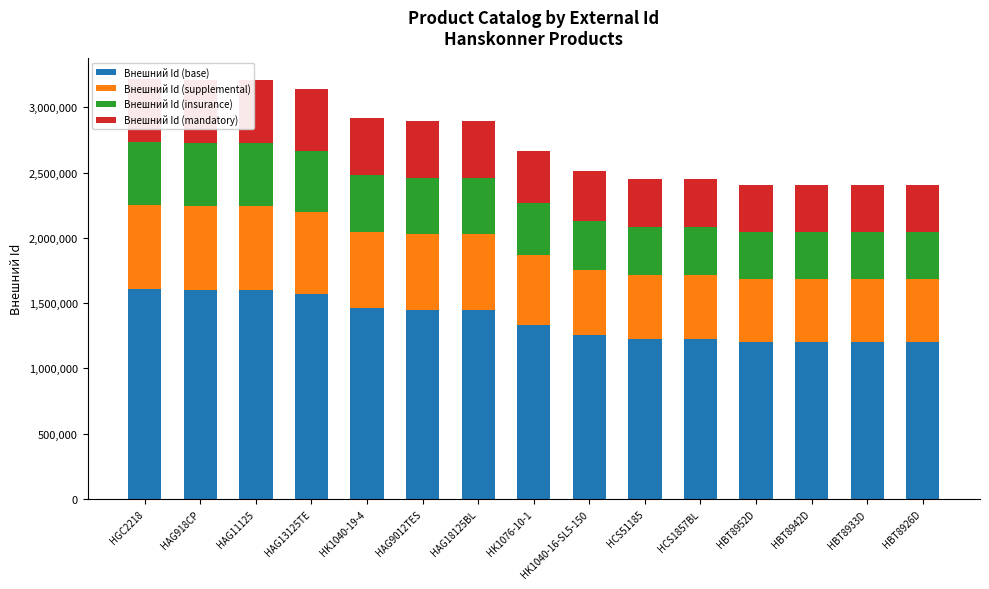

What position from the right is HGC2218?

15